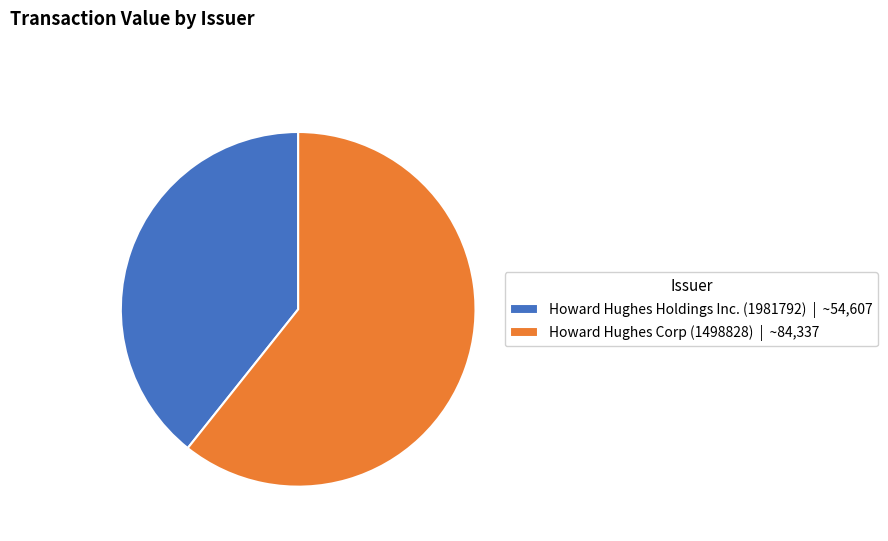

Is the sum of Howard Hughes Holdings Inc. (1981792) | ~54,607 and Howard Hughes Corp (1498828) | ~84,337 greater than half?

Yes